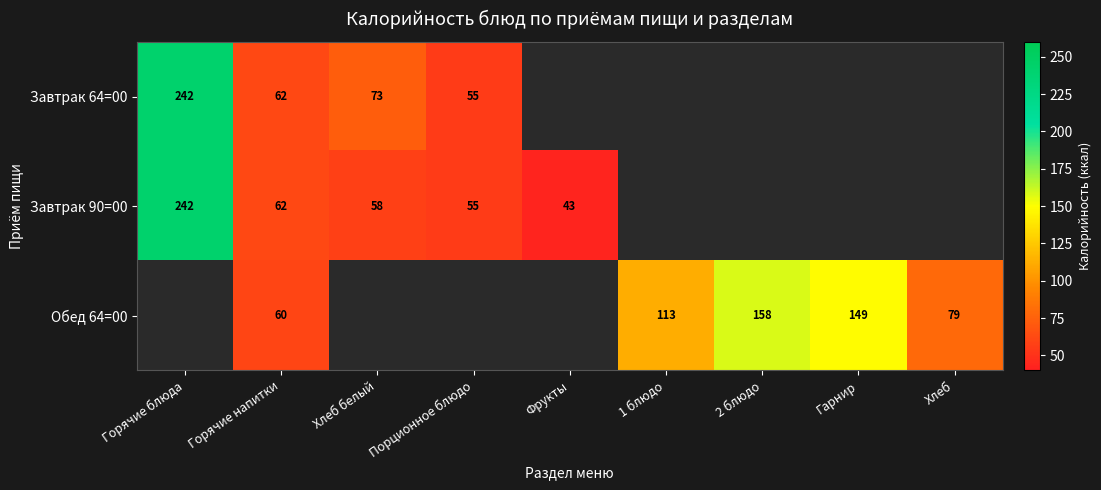

How many categories are shown in the chart?

9